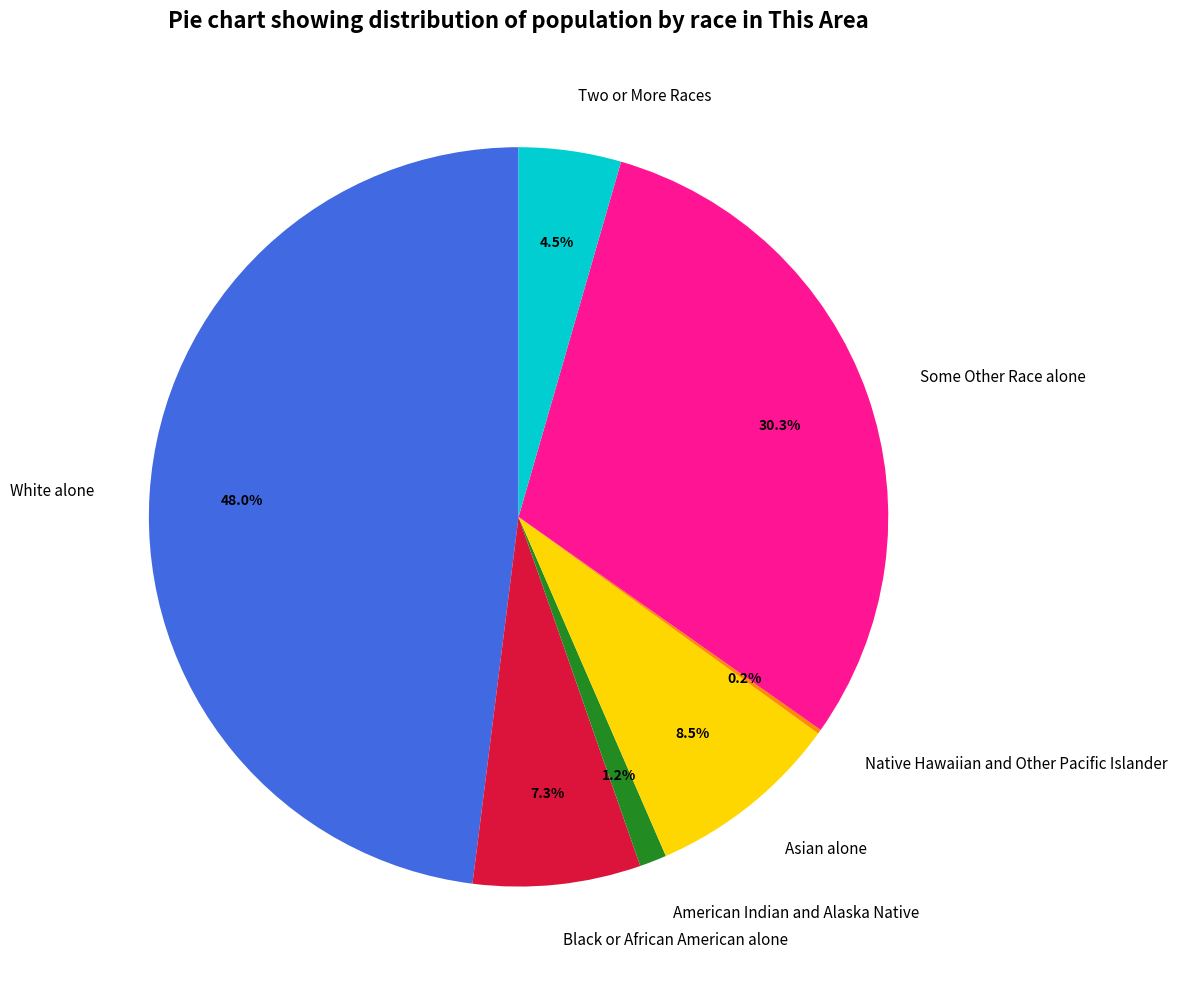

What is the ratio of the value at White alone to the value at Asian alone?

5.6